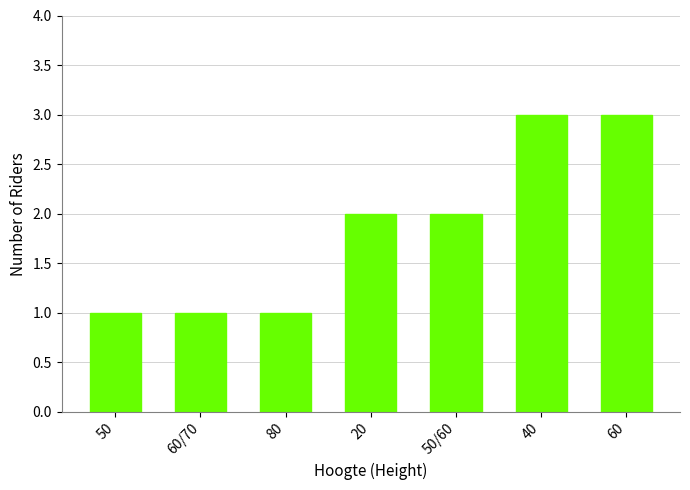

What is the sum of the values at 60/70 and 50/60?

3